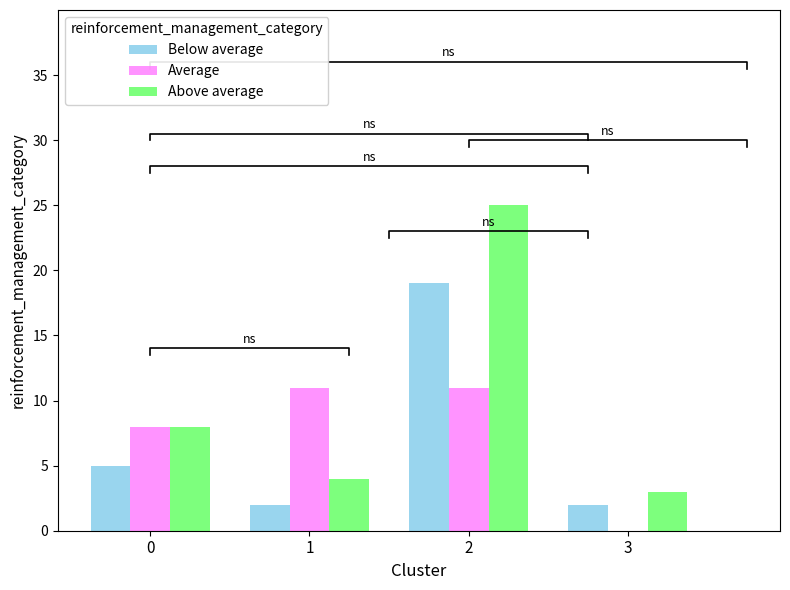

Reading left to right, what are all the values shown in this chart?

Below average: 0=5	1=2	2=19	3=2
Average: 0=8	1=11	2=11	3=0
Above average: 0=8	1=4	2=25	3=3